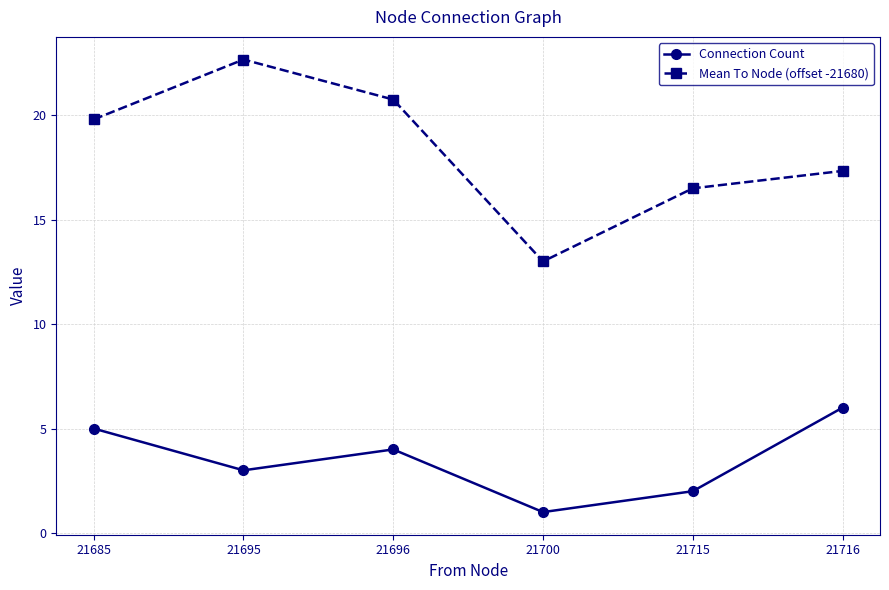

Reading left to right, transcribe all the data shown in this chart.

Connection Count: 5.0	3.0	4.0	1.0	2.0	6.0
Mean To Node (offset -21680): 19.8	22.7	20.8	13.0	16.5	17.3